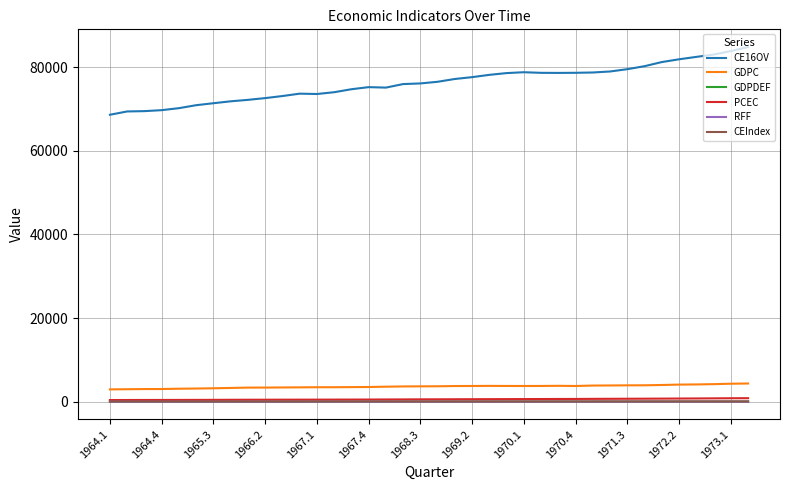

Which series has the largest total across all categories?

CE16OV